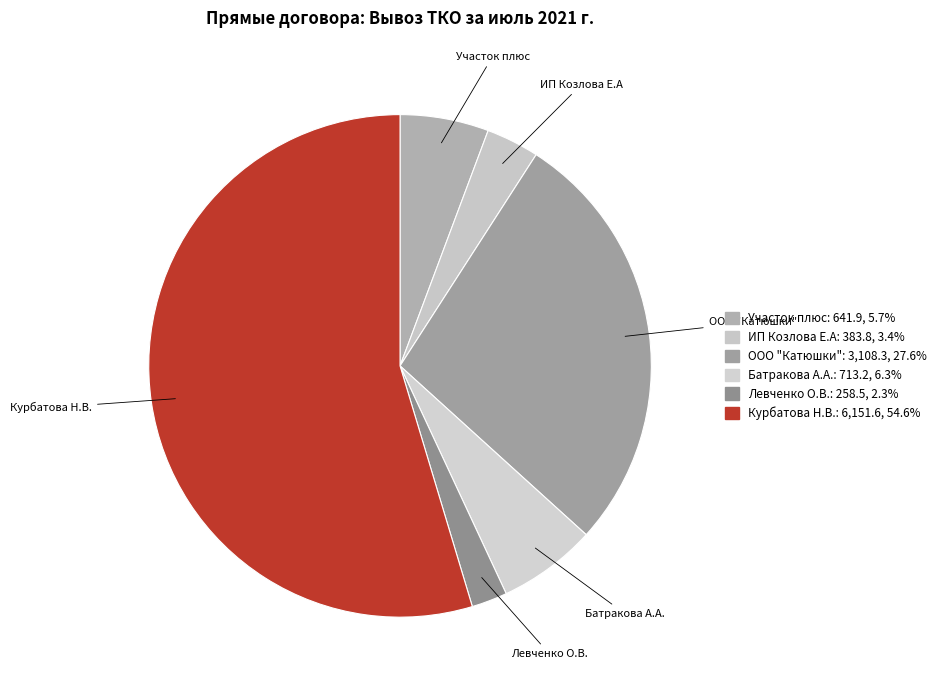

Is there a majority slice in this chart?

Yes